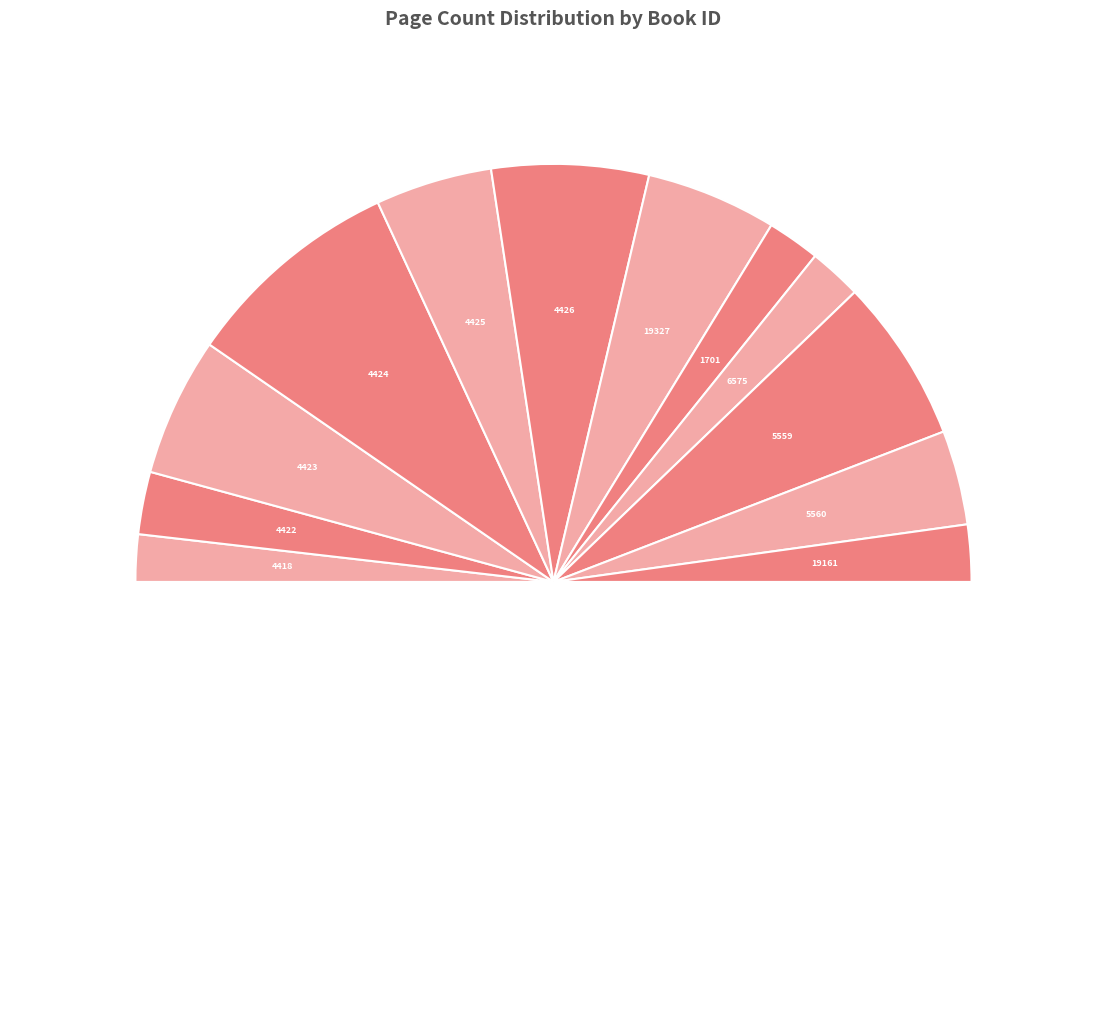

How many segments does this pie chart have?

13